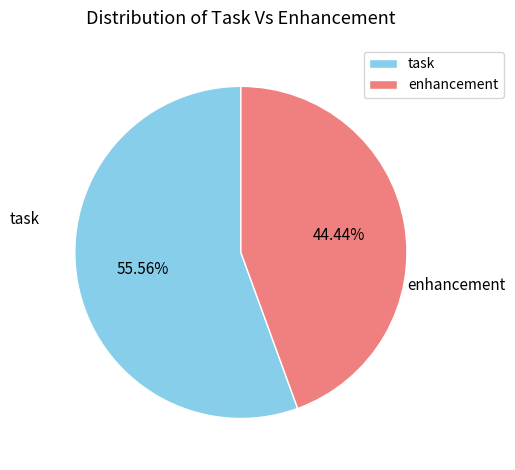

Is there a majority slice in this chart?

Yes